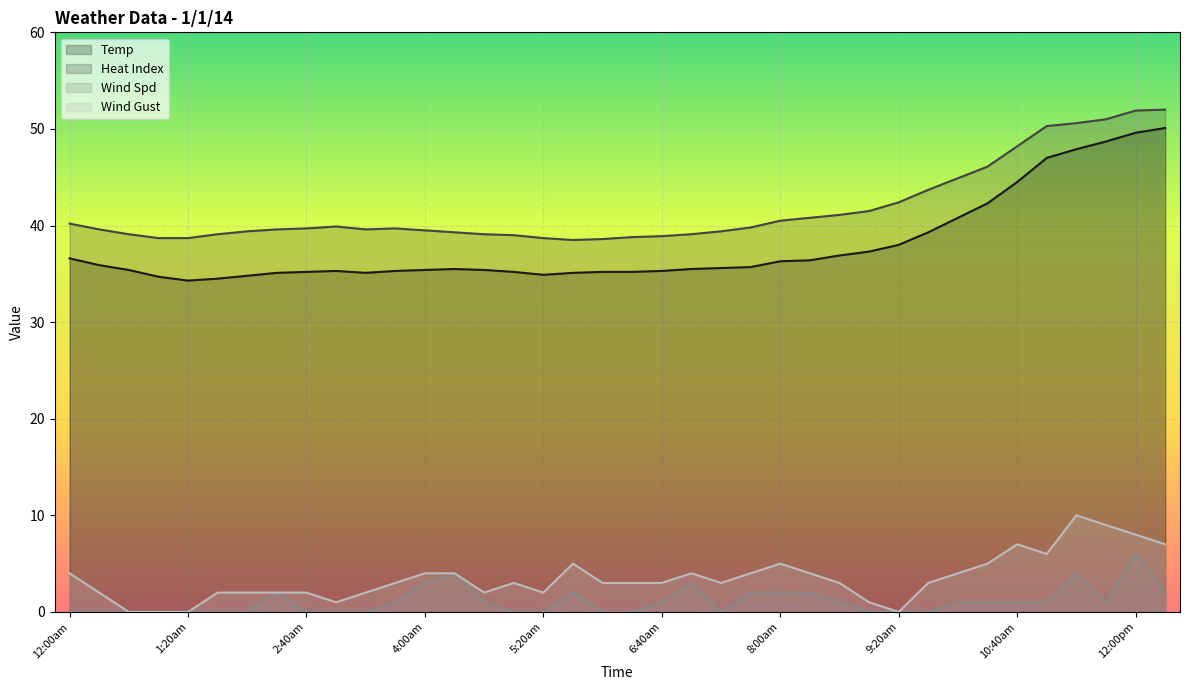

How many lines are shown in the chart?

4